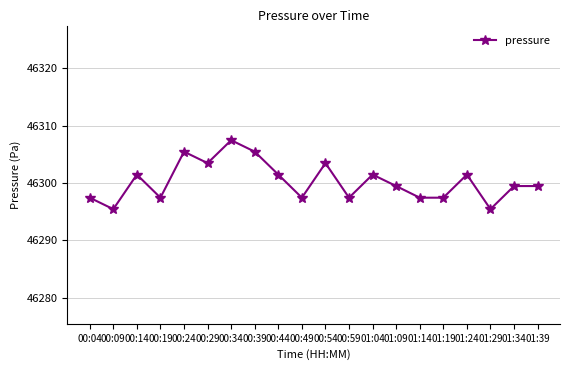

Reading right to left, list all the values displayed in this chart.

46299.5	46299.5	46295.4	46301.5	46297.4	46297.4	46299.5	46301.5	46297.4	46303.5	46297.4	46301.5	46305.5	46307.5	46303.5	46305.5	46297.4	46301.5	46295.4	46297.4